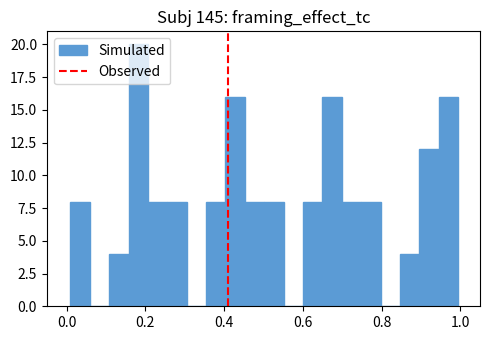

Read against the x-axis, roughly where is the centre of the tallest bar?

0.18